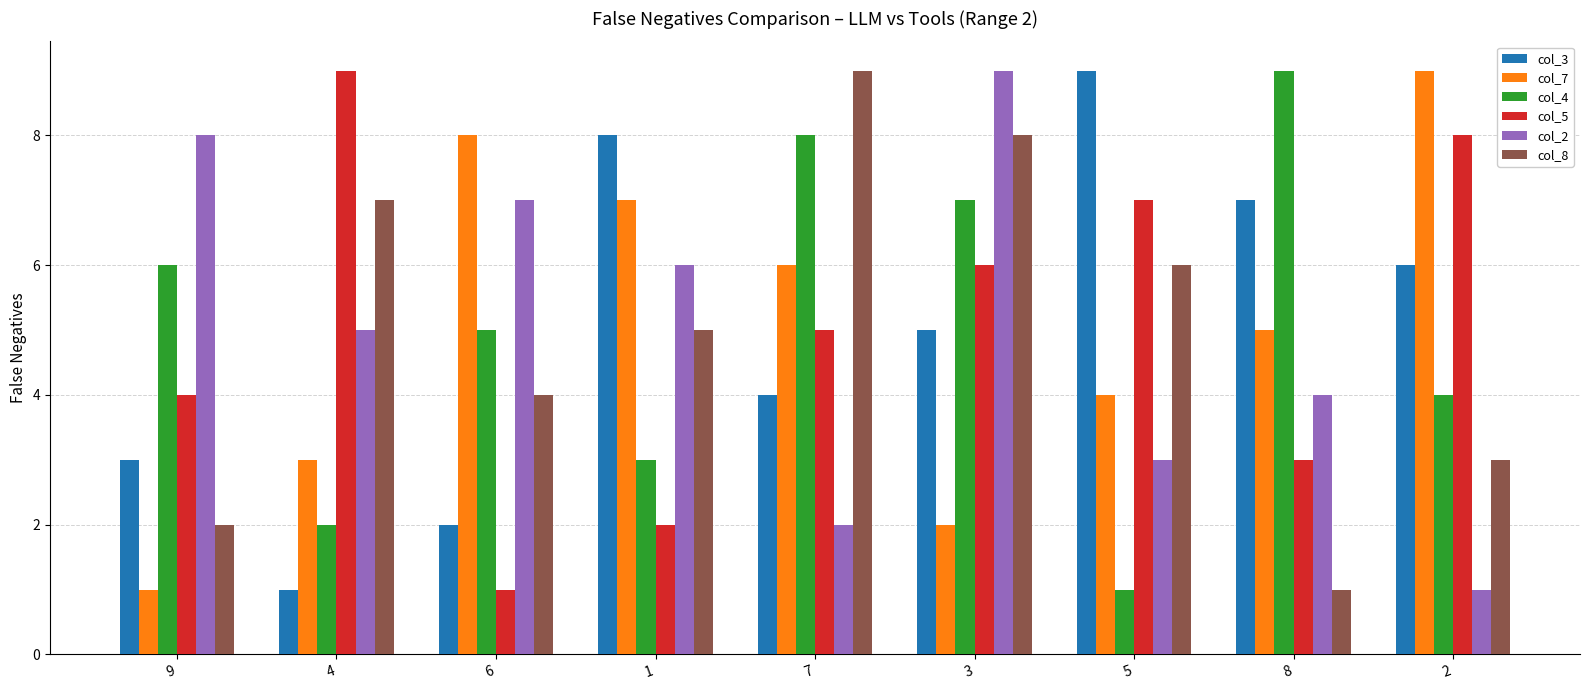

What is the approximate value of col_3 at 9?

3